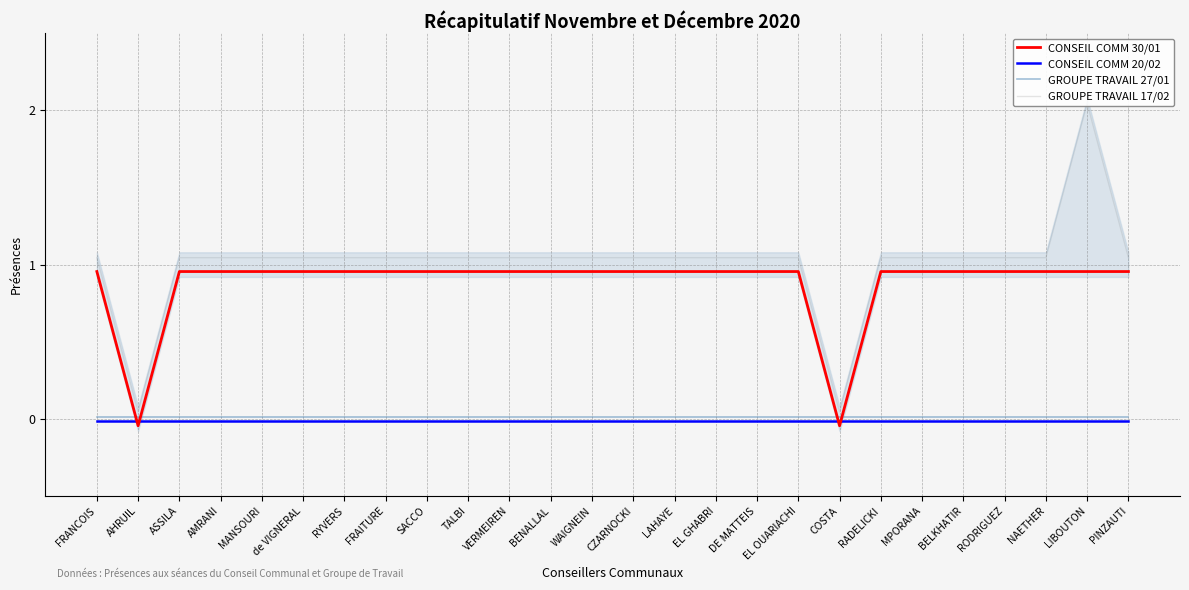

What is the sum of the CONSEIL COMM 30/01 values at COSTA and NAETHER?

0.9